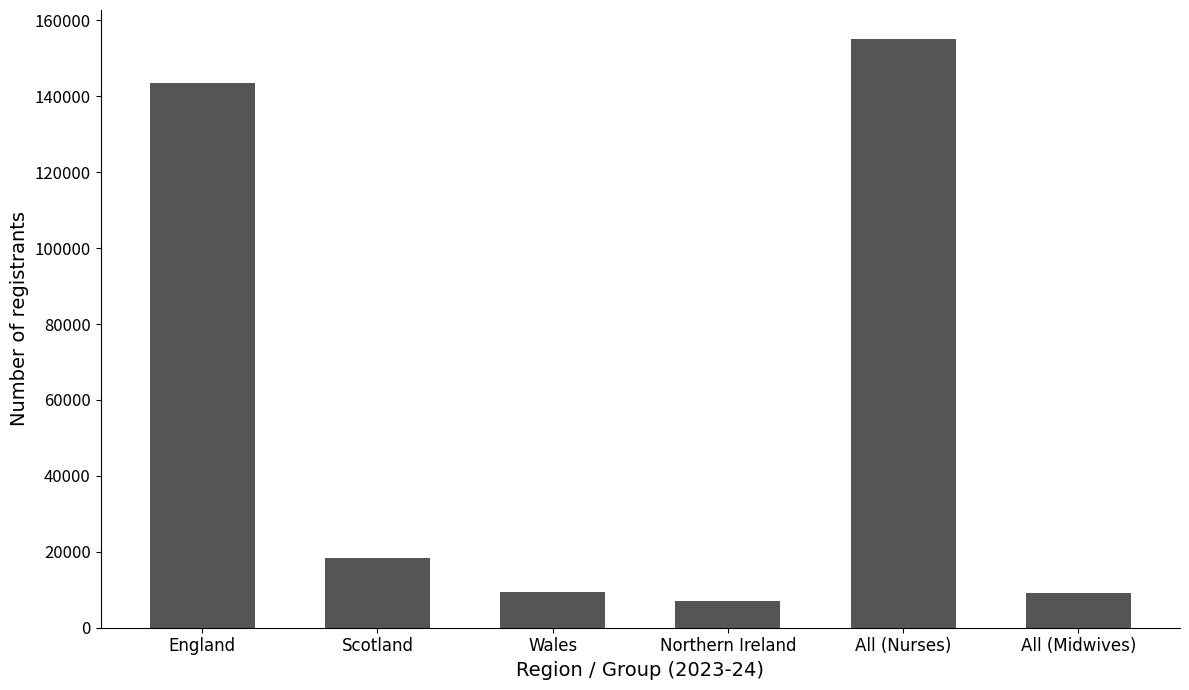

Does the chart contain stacked bars?

No